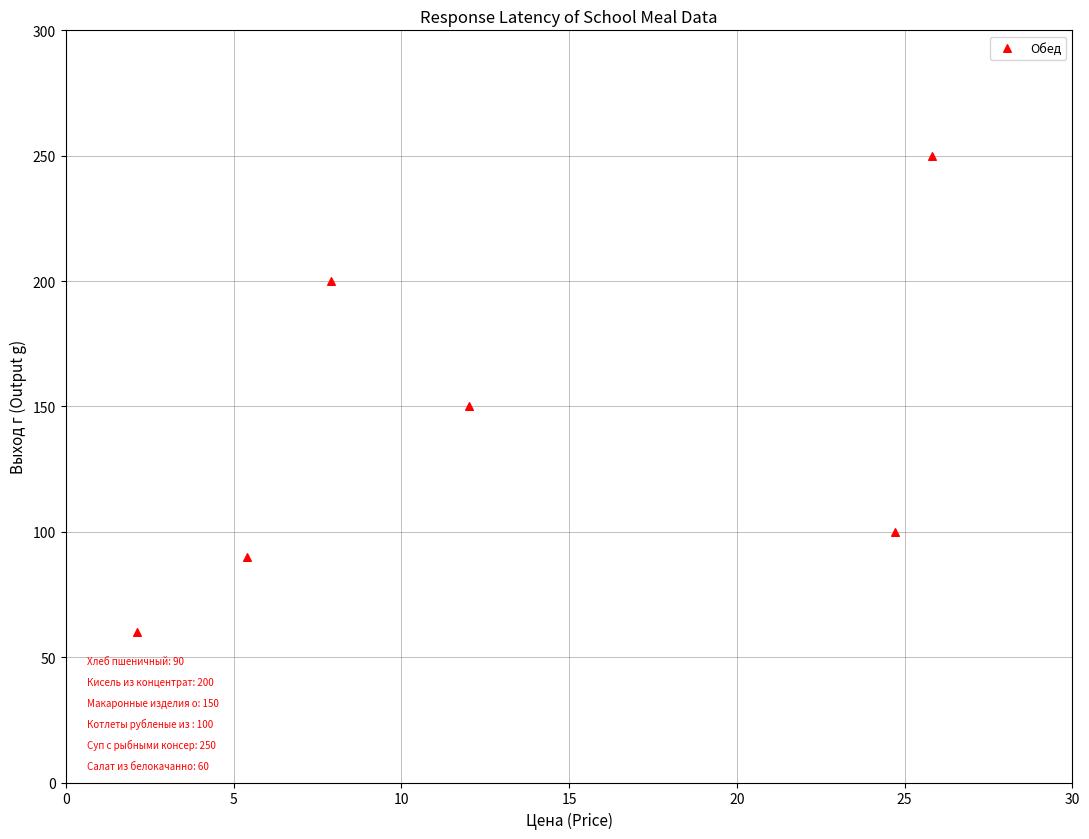

What is the average Y value?

142